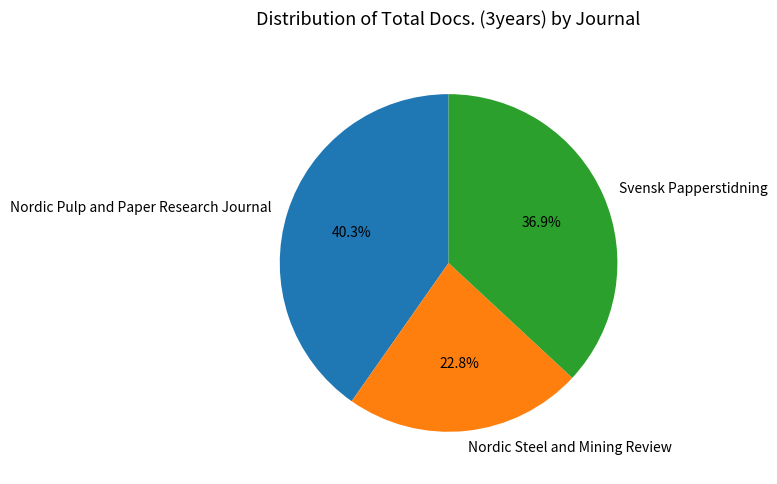

What is the ratio of the value at Svensk Papperstidning to the value at Nordic Pulp and Paper Research Journal?

0.9